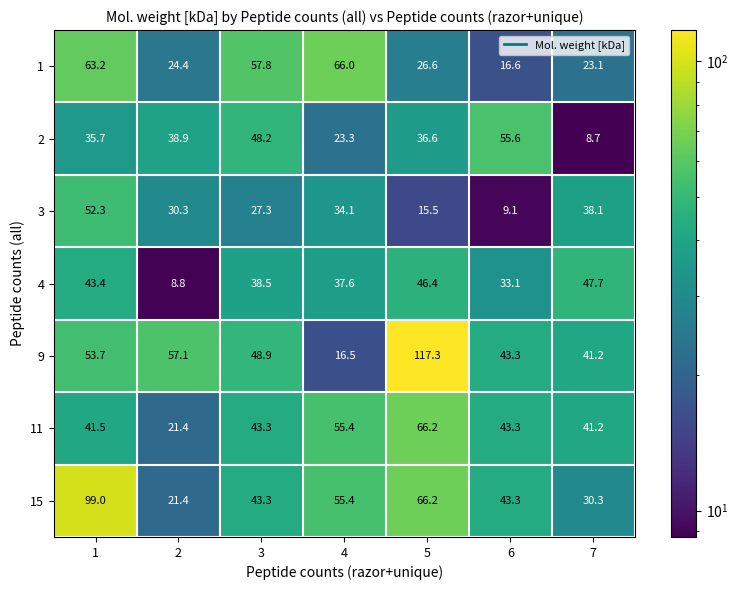

How many series are shown in this chart?

7